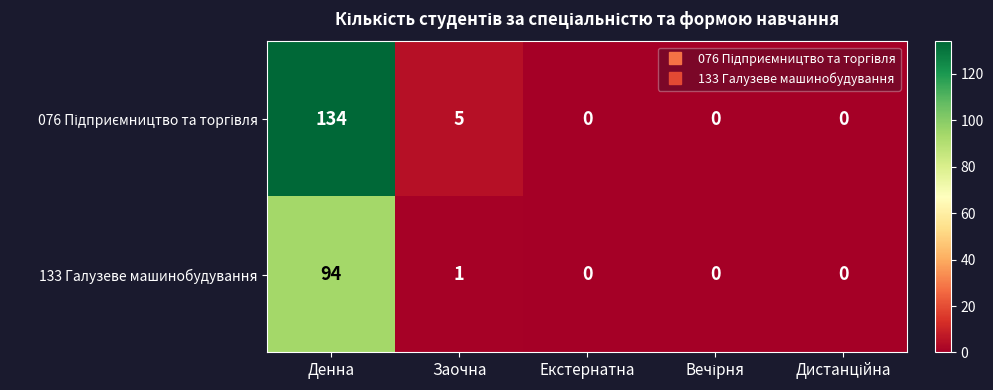

What is the difference between the maximum and second lowest values in the 133 Галузеве машинобудування series?

94